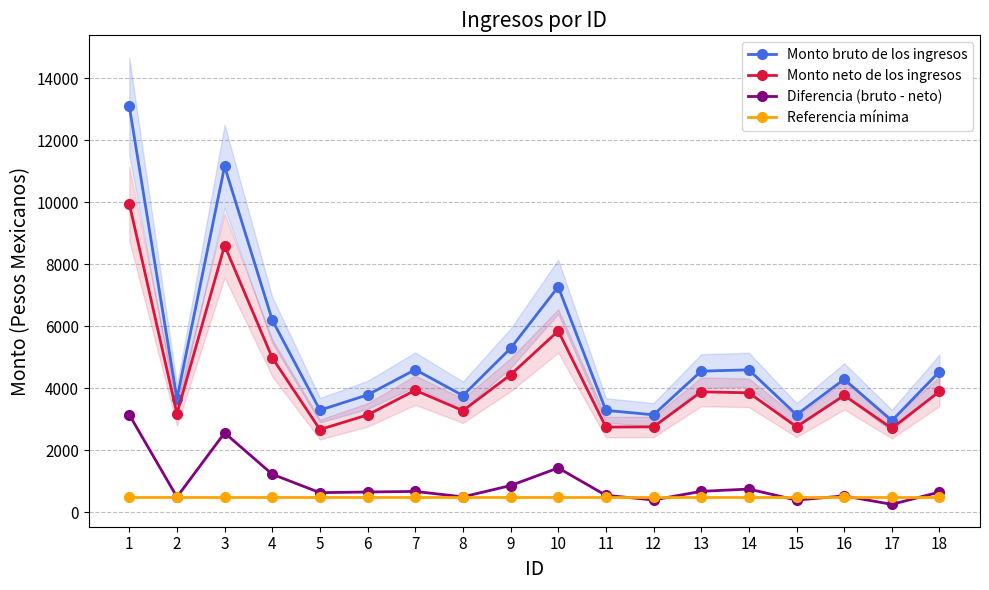

Reading left to right, what are all the values shown in this chart?

Monto bruto de los ingresos: 13087.9	3654.2	11151.2	6193.4	3286.8	3779.2	4594.6	3756.8	5281.5	7265.8	3279.2	3136.7	4545.6	4587.1	3136.7	4282.8	2946.5	4533.4
Monto neto de los ingresos: 9948.6	3169.2	8598.4	4974.5	2662.1	3133.1	3929.8	3267.7	4427.9	5842.8	2740.6	2747.6	3878.3	3846.5	2750.9	3762.3	2700.0	3889.7
Diferencia (bruto - neto): 3139.3	485.0	2552.8	1218.9	624.6	646.1	664.8	489.1	853.6	1423.0	538.7	389.1	667.3	740.6	385.8	520.6	246.5	643.7
Referencia mínima: 500.0	500.0	500.0	500.0	500.0	500.0	500.0	500.0	500.0	500.0	500.0	500.0	500.0	500.0	500.0	500.0	500.0	500.0